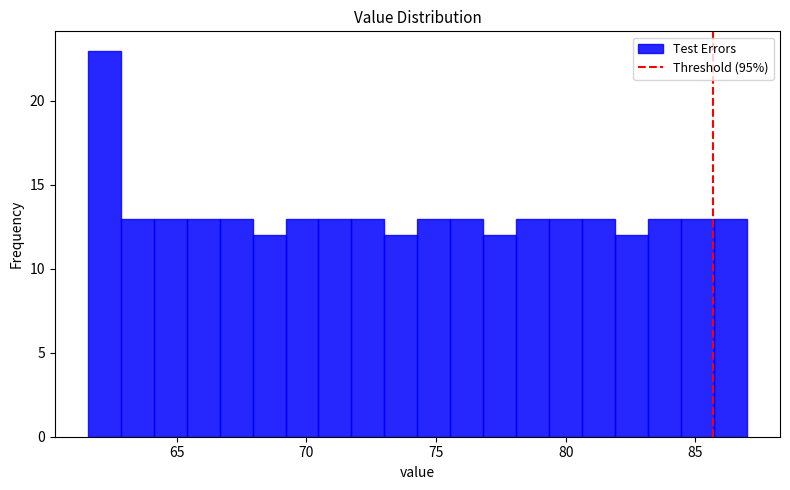

Around what value on the x-axis is the tallest bar? Give the approximate position of its centre, as read against the axis.

62.0